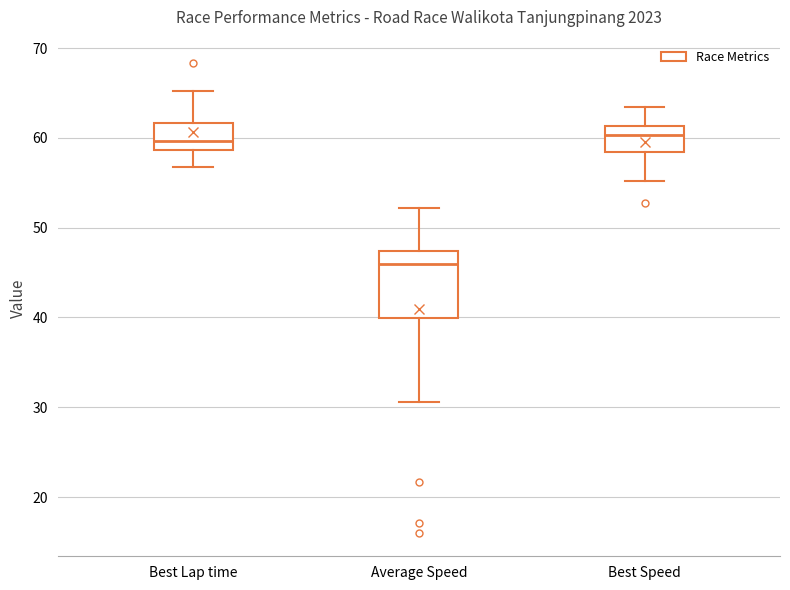

Which box's median line is the lowest?

Average Speed